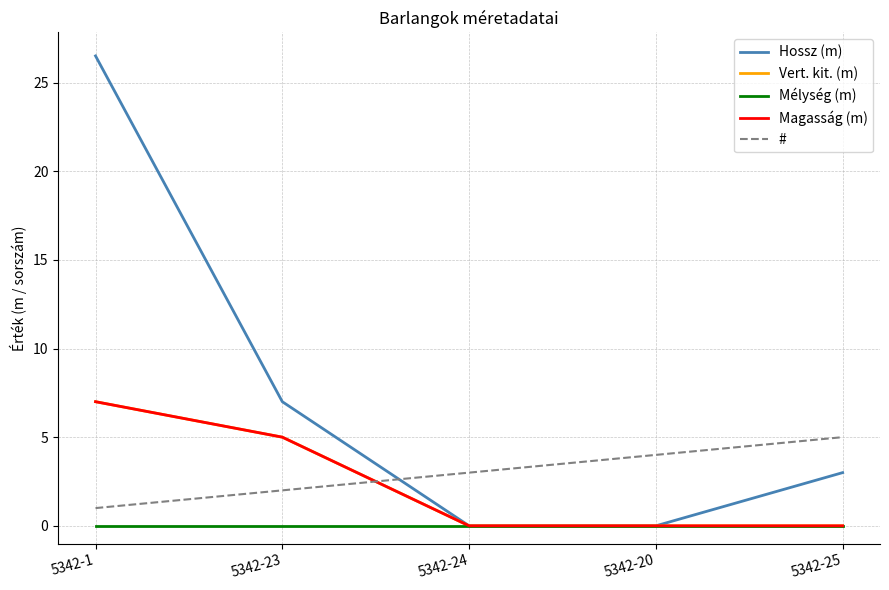

What is the spread (max minus min) of values at 5342-24?

3.0